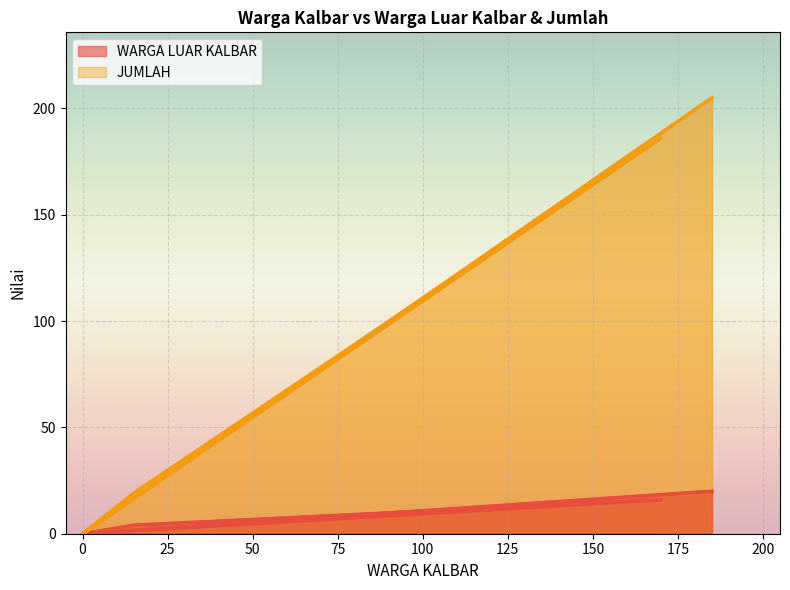

Is it true that JUMLAH equals 0 at 0?

True